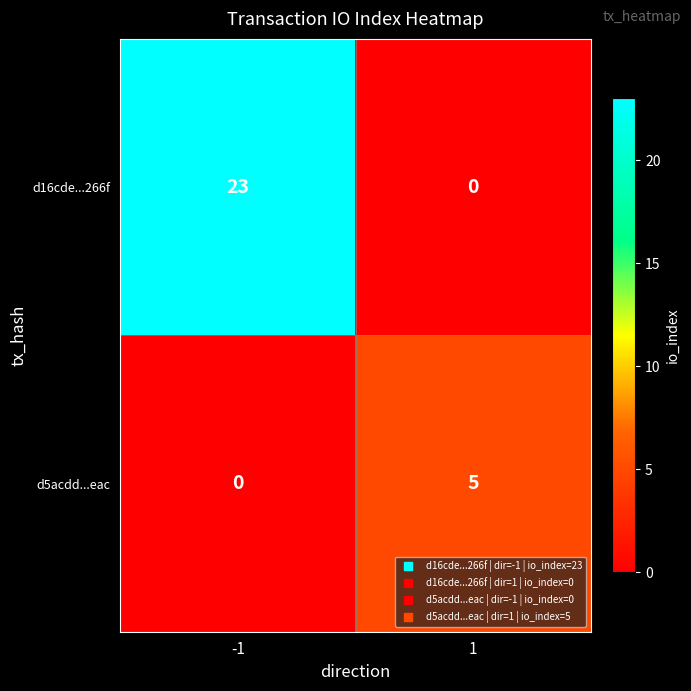

What is the sum of the d16cde...266f values at -1 and 1?

23